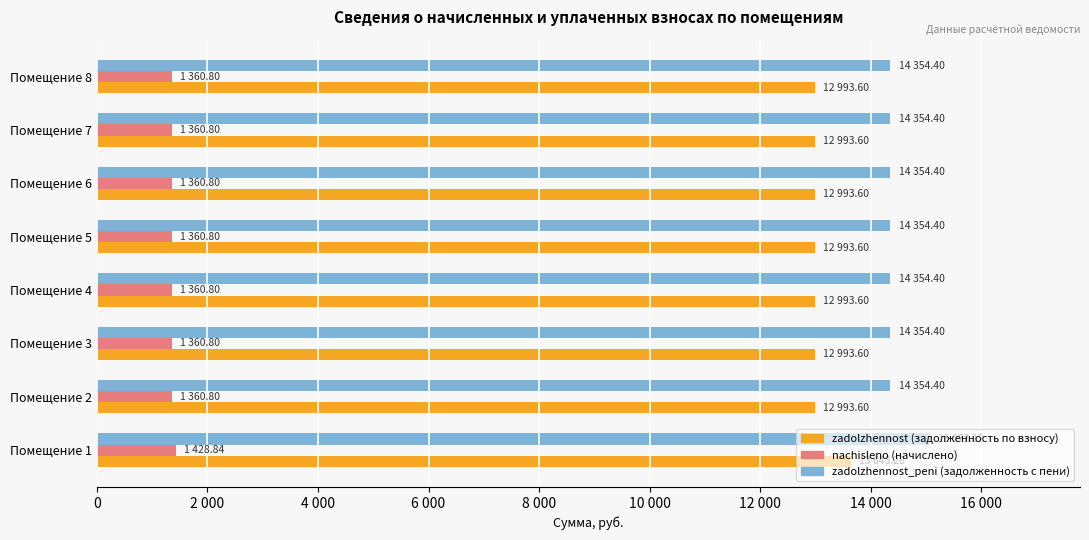

What is the value of the zadolzhennost bar at the 7th from the left?

12993.6